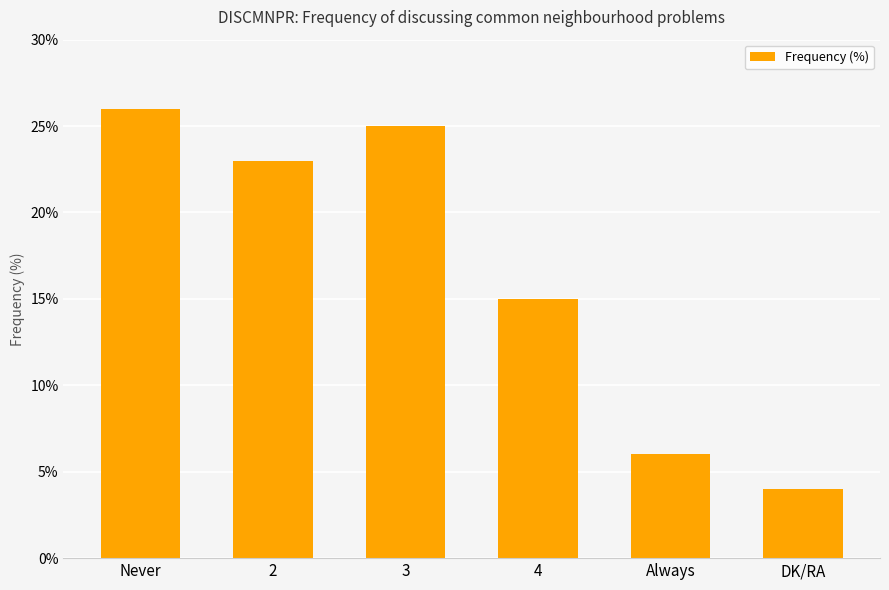

What is the sum of all values?

99